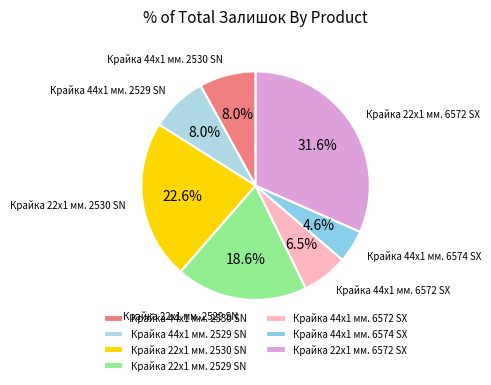

How many segments does this pie chart have?

7